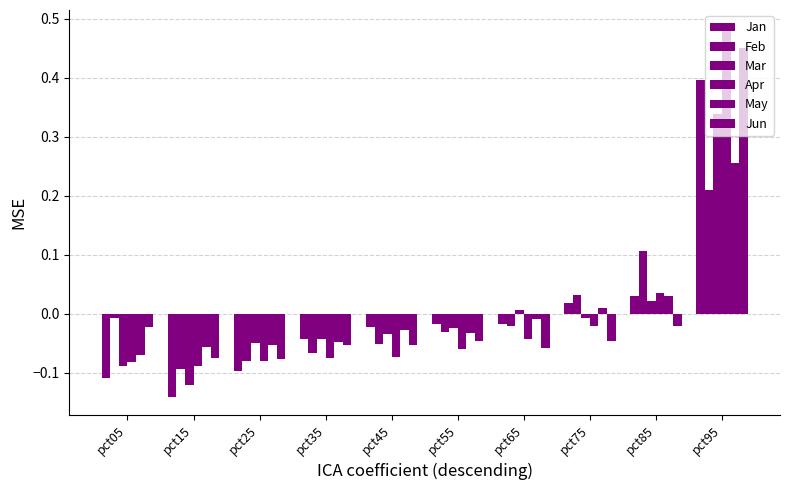

Where is Mar nearest to the value 0?

pct65